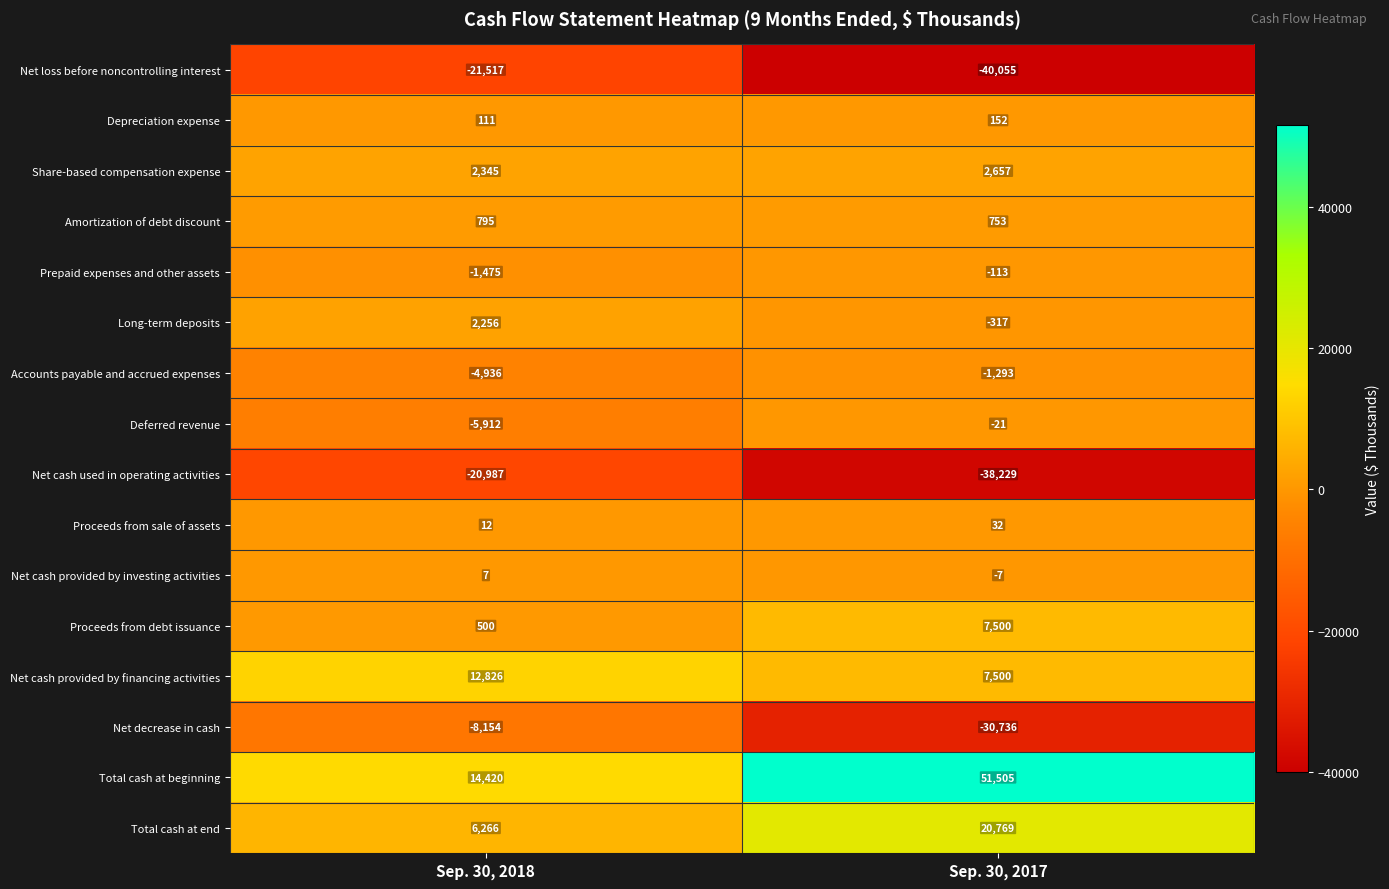

Is the value of Depreciation expense at Sep. 30, 2017 greater than the value of Amortization of debt discount at Sep. 30, 2018?

No